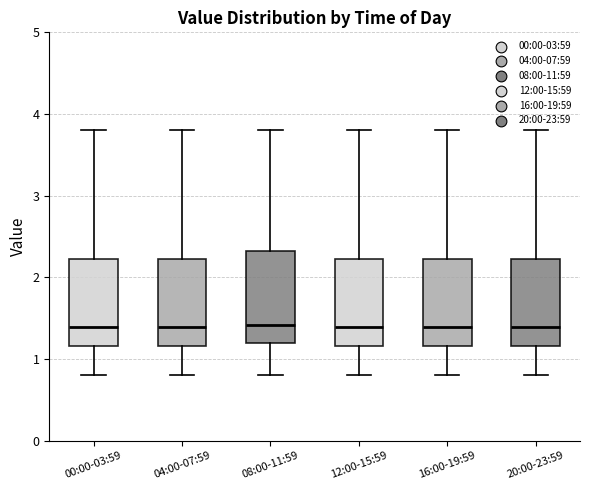

Reading left to right, transcribe this box plot: for each box, give where its median line is, the range the box spans, and where its two whiskers end, as read against the y-axis. The values are not printed on the chart, so give them approximately, as read against the axis.

00:00-03:59: median 1.4, box 1.2 to 2.2, whiskers 0.8 to 3.8
04:00-07:59: median 1.4, box 1.2 to 2.2, whiskers 0.8 to 3.8
08:00-11:59: median 1.4, box 1.2 to 2.3, whiskers 0.8 to 3.8
12:00-15:59: median 1.4, box 1.2 to 2.2, whiskers 0.8 to 3.8
16:00-19:59: median 1.4, box 1.2 to 2.2, whiskers 0.8 to 3.8
20:00-23:59: median 1.4, box 1.2 to 2.2, whiskers 0.8 to 3.8